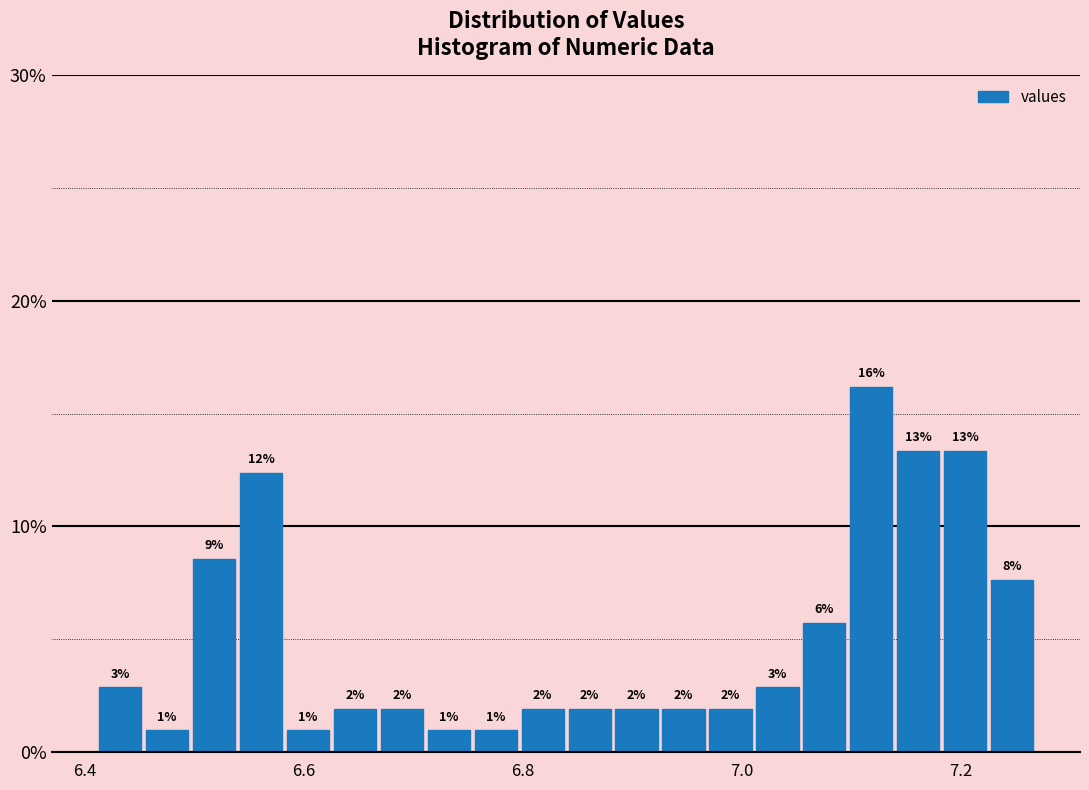

Read against the x-axis, roughly where is the centre of the tallest bar?

7.12